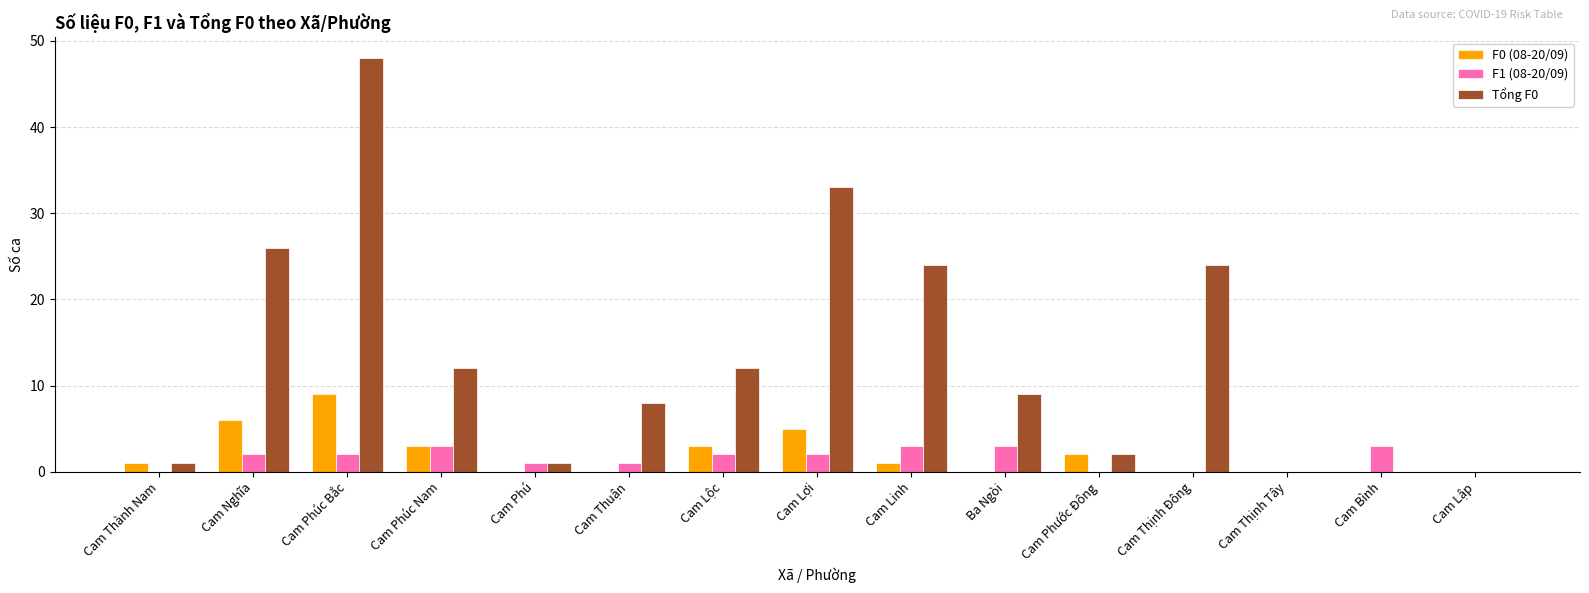

The value of Tổng F0 at Cam Linh is 42. True or false?

False